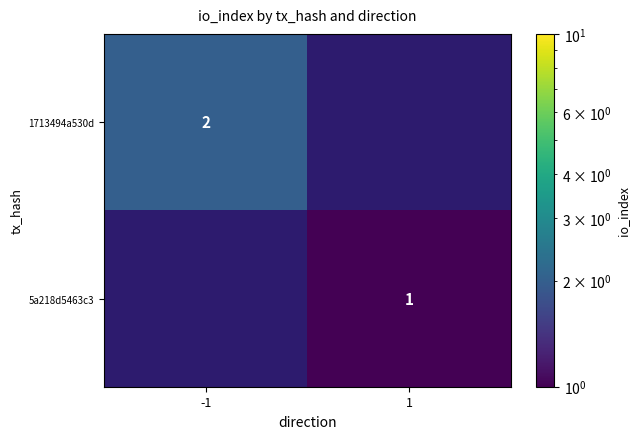

Which has a higher value, 1 or -1?

-1